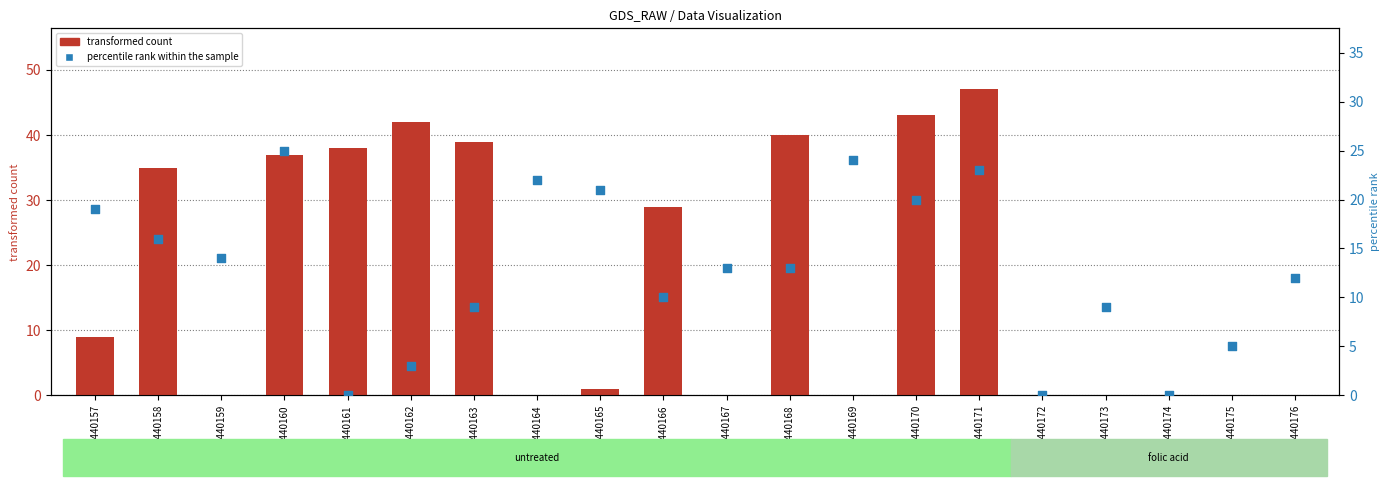

At how many categories does at least one series exceed 20?

12